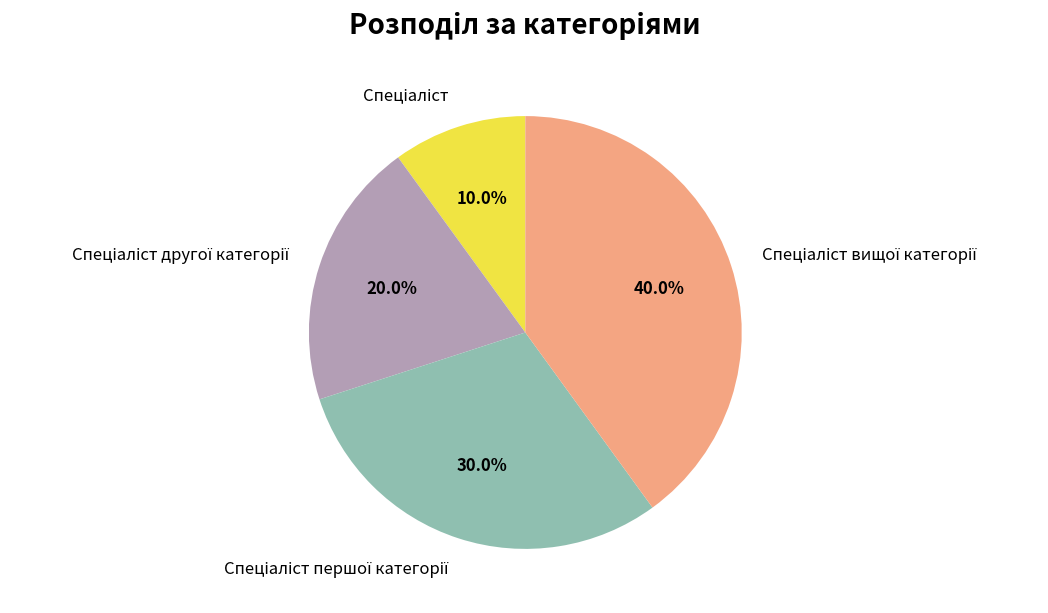

Is there a majority slice in this chart?

No